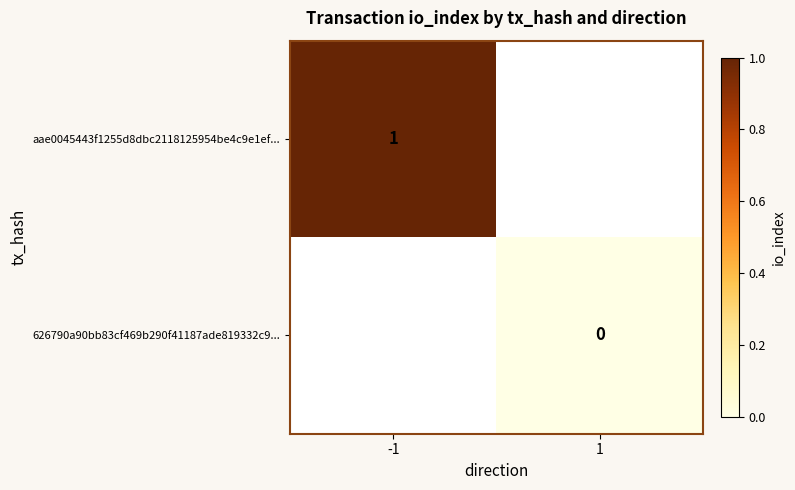

Is it true that aae0045443f1255d8dbc2118125954be4c9e1ef... equals 0 at -1?

False